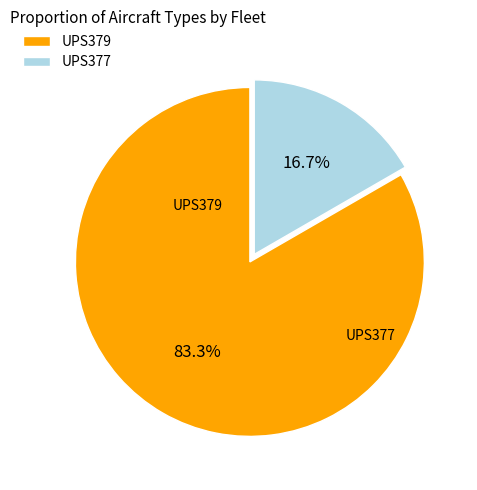

To the nearest percent, what percentage of the pie is UPS377?

17%